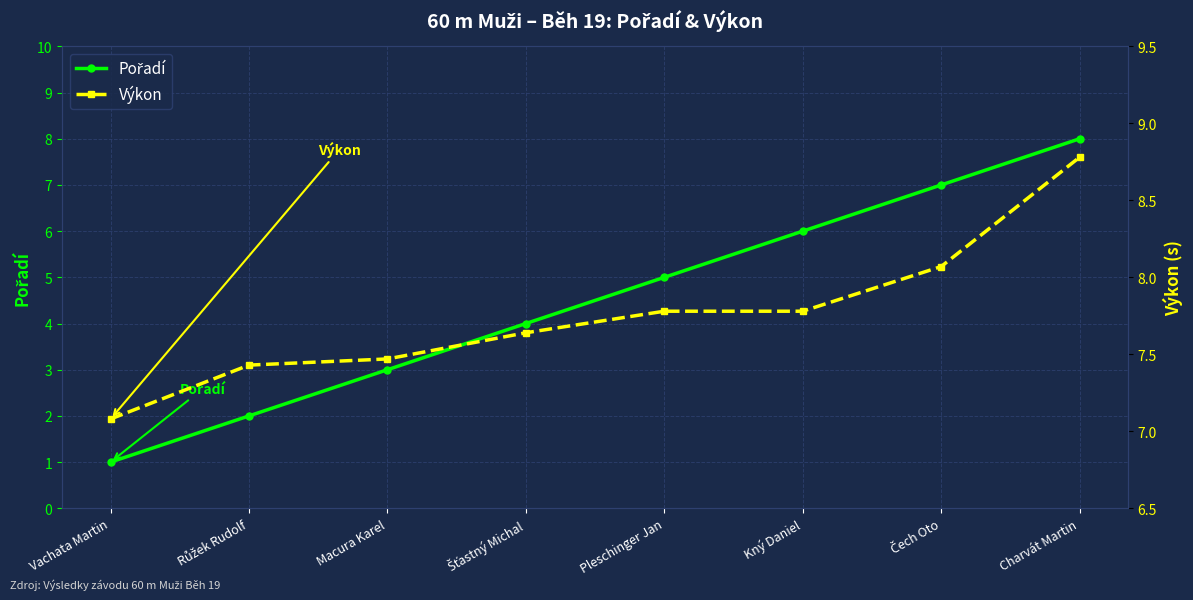

At which label is Pořadí closest to 4?

Šťastný Michal